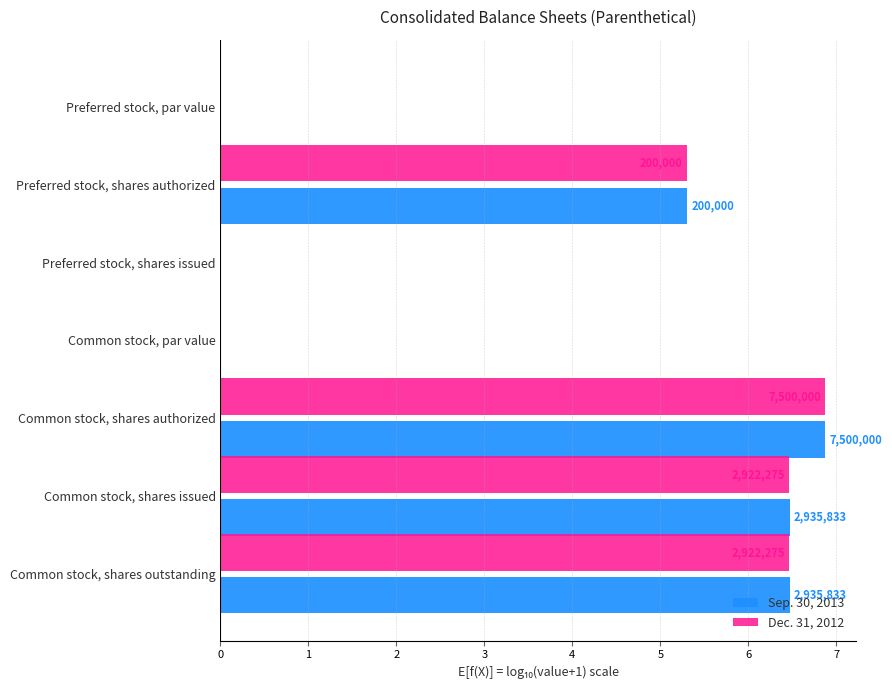

What are all the series names shown in the legend?

Sep. 30, 2013, Dec. 31, 2012